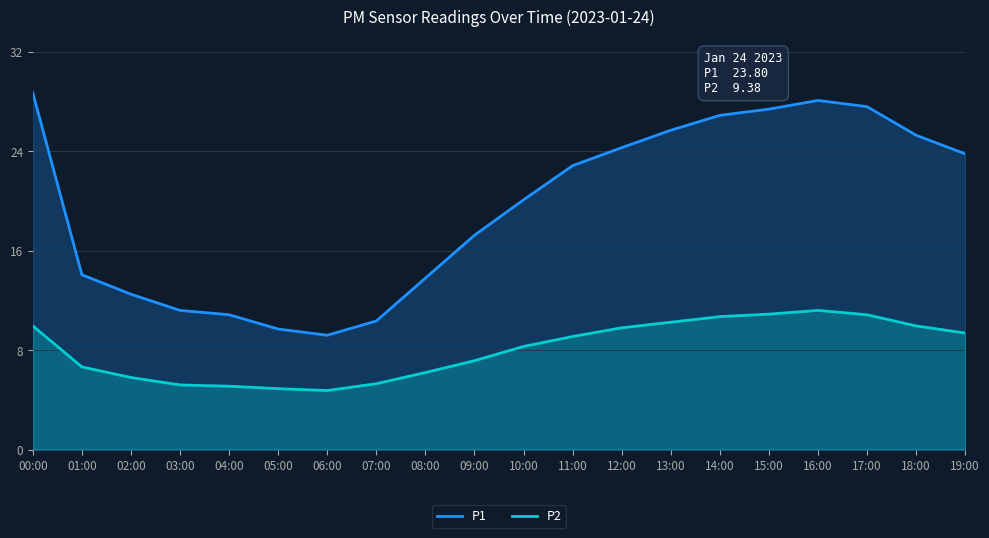

Reading left to right, transcribe all the data shown in this chart.

P1: 28.7	14.1	12.5	11.2	10.8	9.7	9.2	10.3	13.8	17.2	20.1	22.9	24.3	25.7	26.9	27.4	28.1	27.6	25.3	23.8
P2: 9.9	6.7	5.8	5.2	5.1	4.9	4.8	5.3	6.2	7.2	8.3	9.1	9.8	10.2	10.7	10.9	11.2	10.8	9.9	9.4